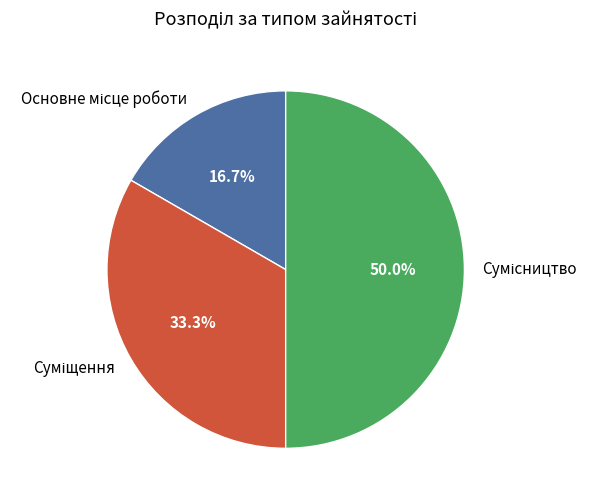

What is the smallest slice in the pie chart?

Основне місце роботи